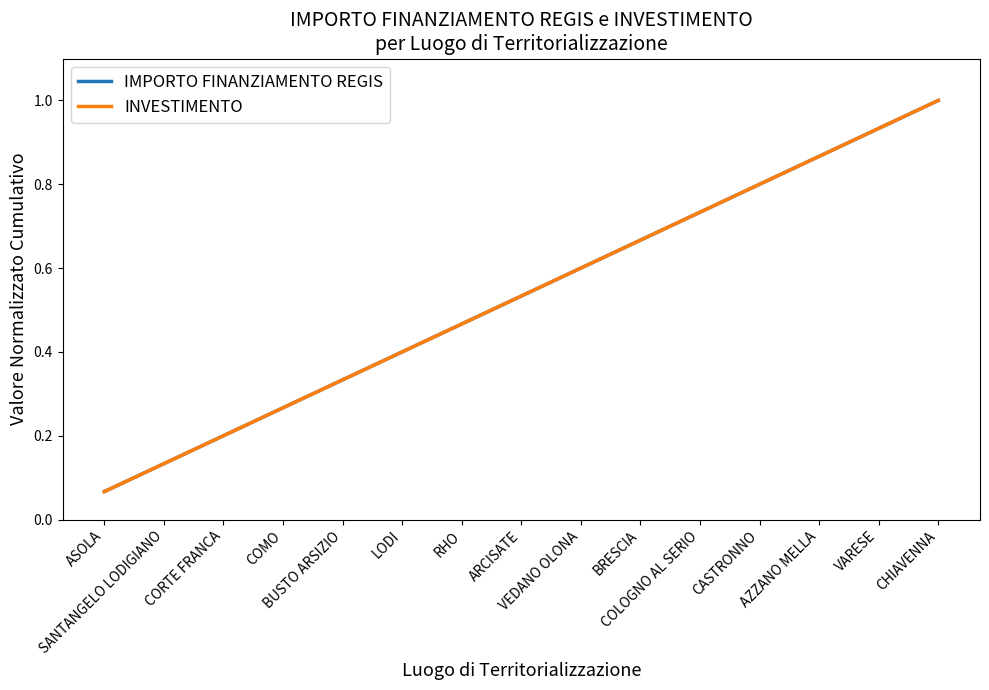

Which category has the lowest value across all series?

ASOLA